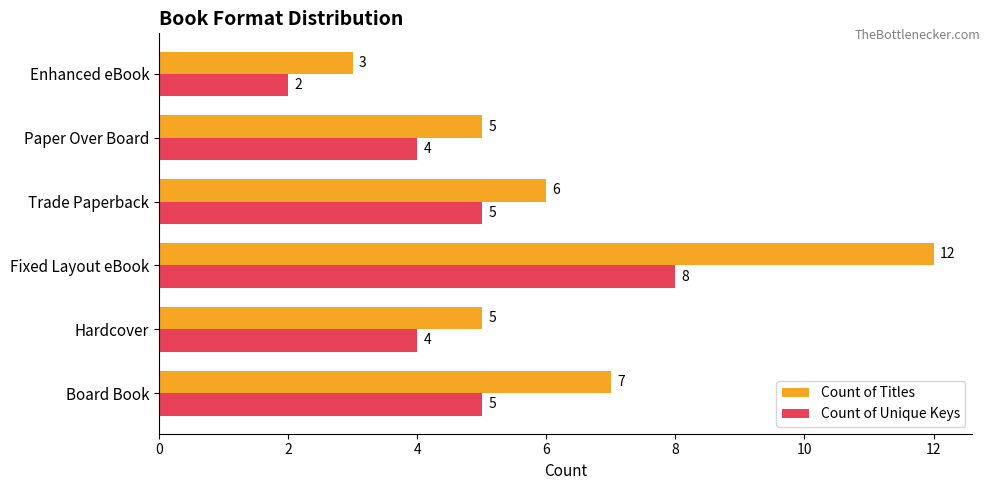

What are all the series names shown in the legend?

Count of Titles, Count of Unique Keys